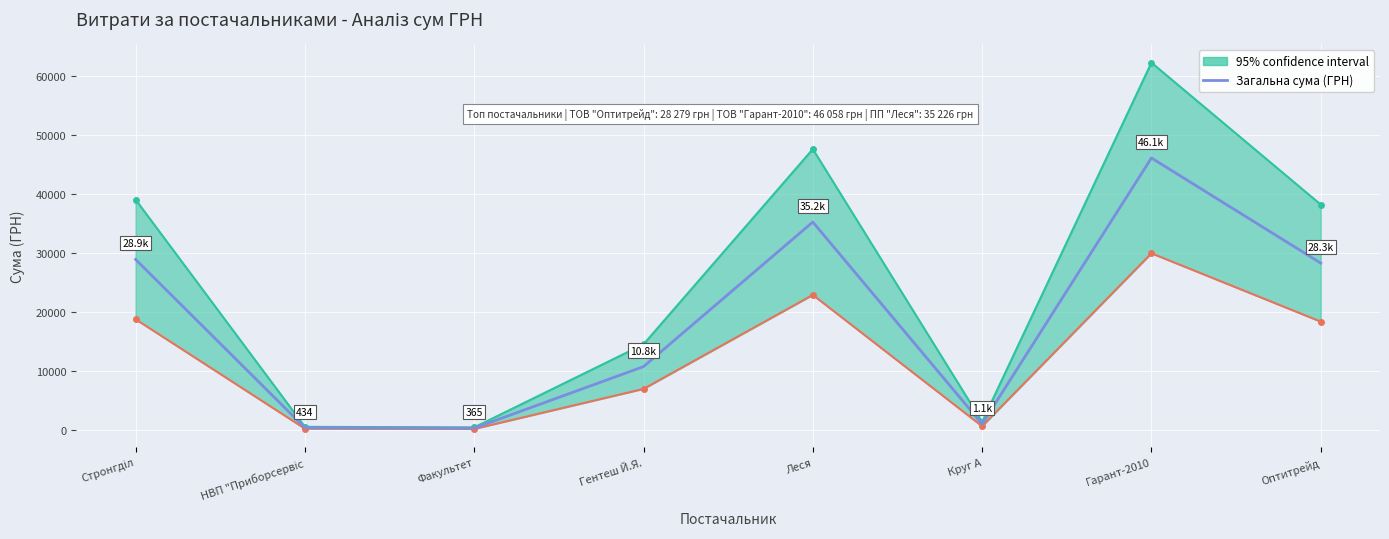

The value at НВП "Приборсервіс is 433.9. True or false?

True